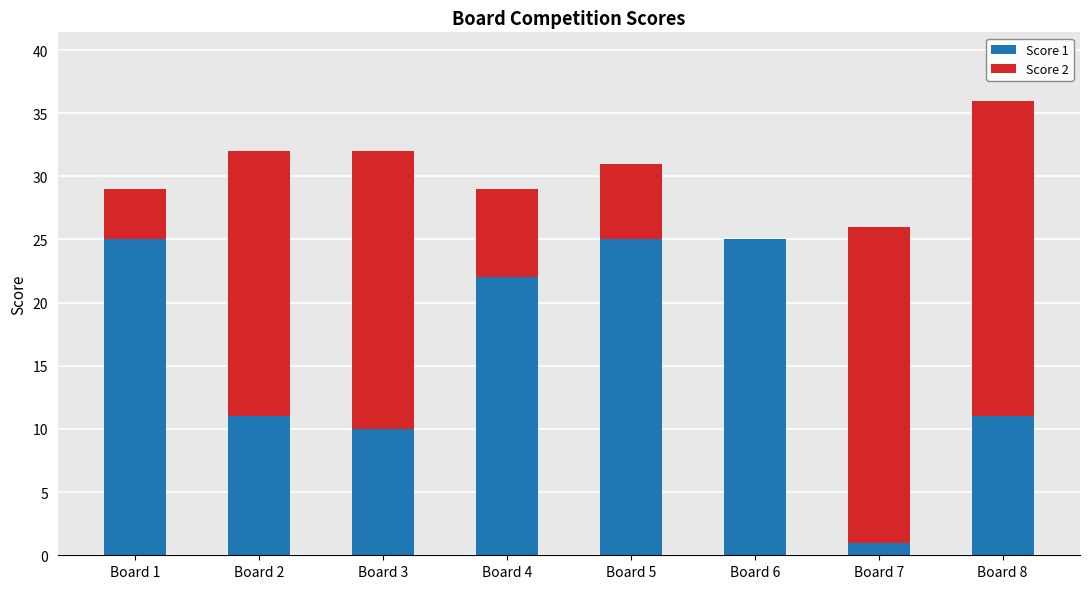

Is it true that Score 1 equals 33 at Board 5?

False